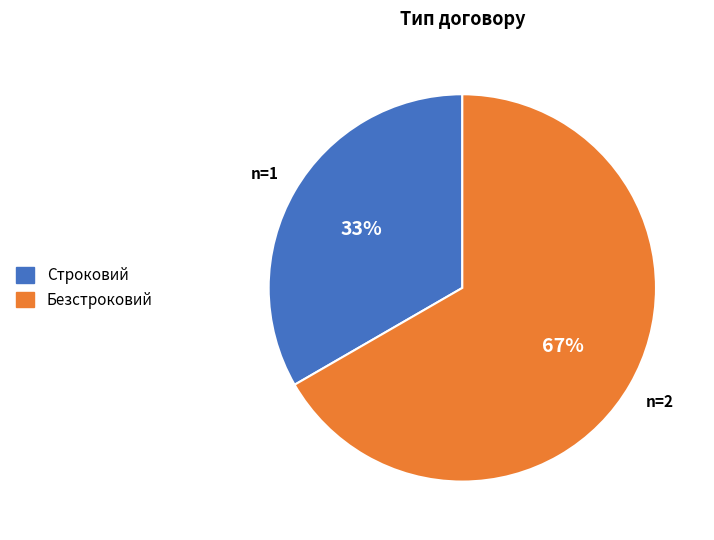

What is the ratio of the value at Безстроковий to the value at Строковий?

2.0